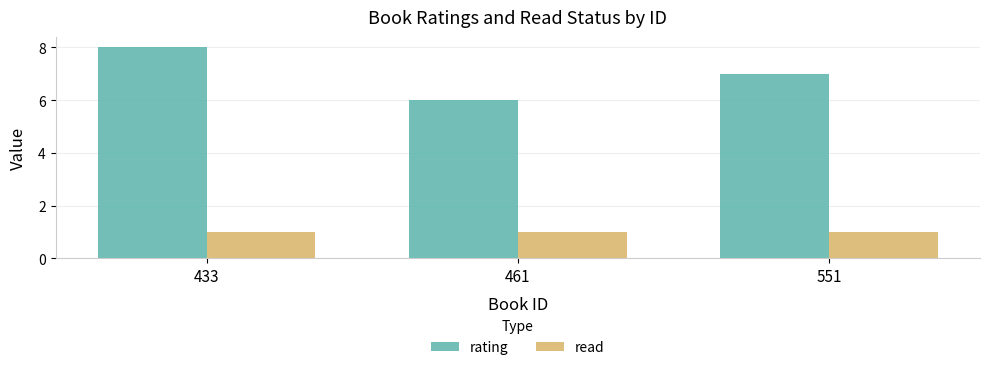

How many bars are there in each group?

2